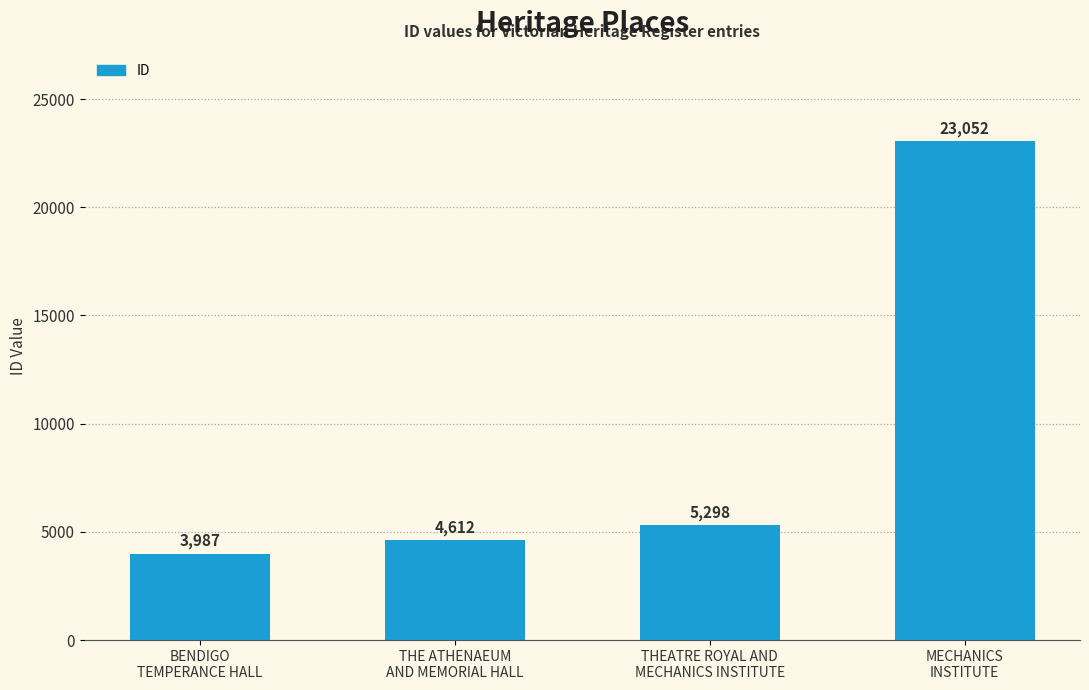

List the labels in order of value, largest first.

MECHANICS
INSTITUTE, THEATRE ROYAL AND
MECHANICS INSTITUTE, THE ATHENAEUM
AND MEMORIAL HALL, BENDIGO
TEMPERANCE HALL